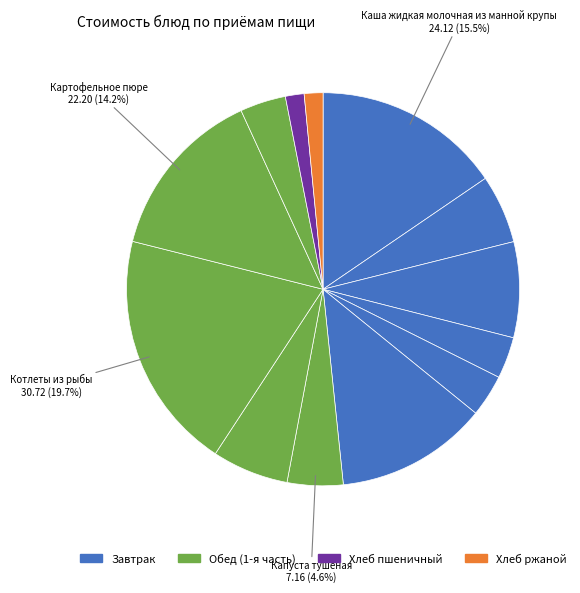

Is there a majority slice in this chart?

No